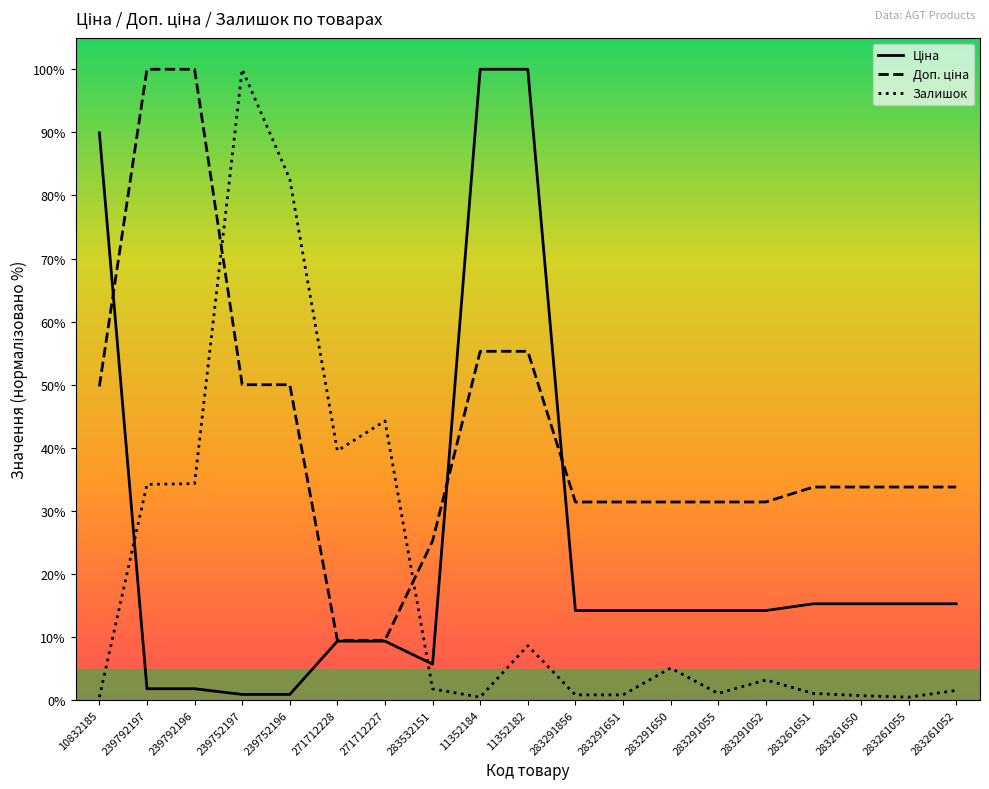

What position from the left is 283291650?

13